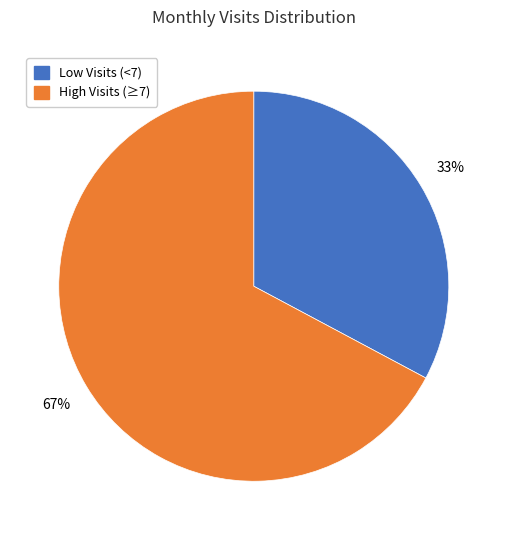

To the nearest percent, what is the difference between the largest and smallest slice percentages?

34%